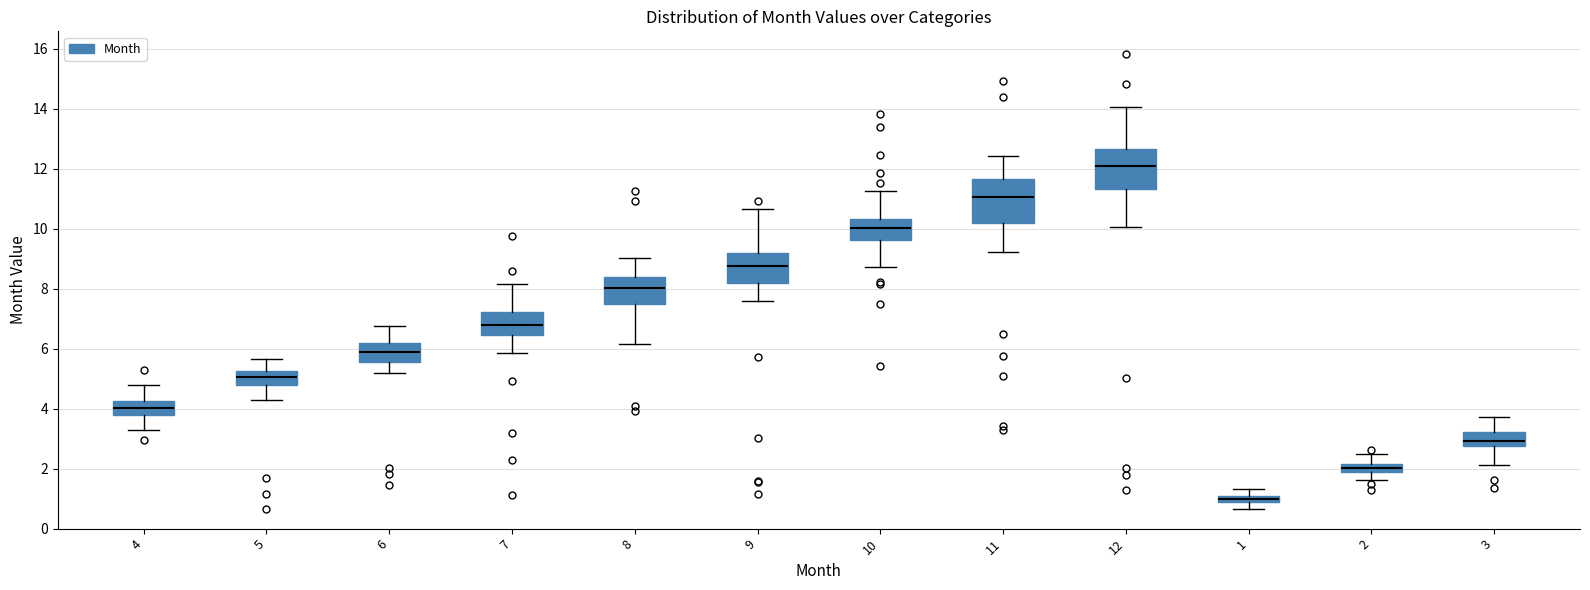

Where is the lower edge of the box at x = 10 on the y-axis? The values are not printed on the chart, so give them approximately, as read against the axis.

9.6